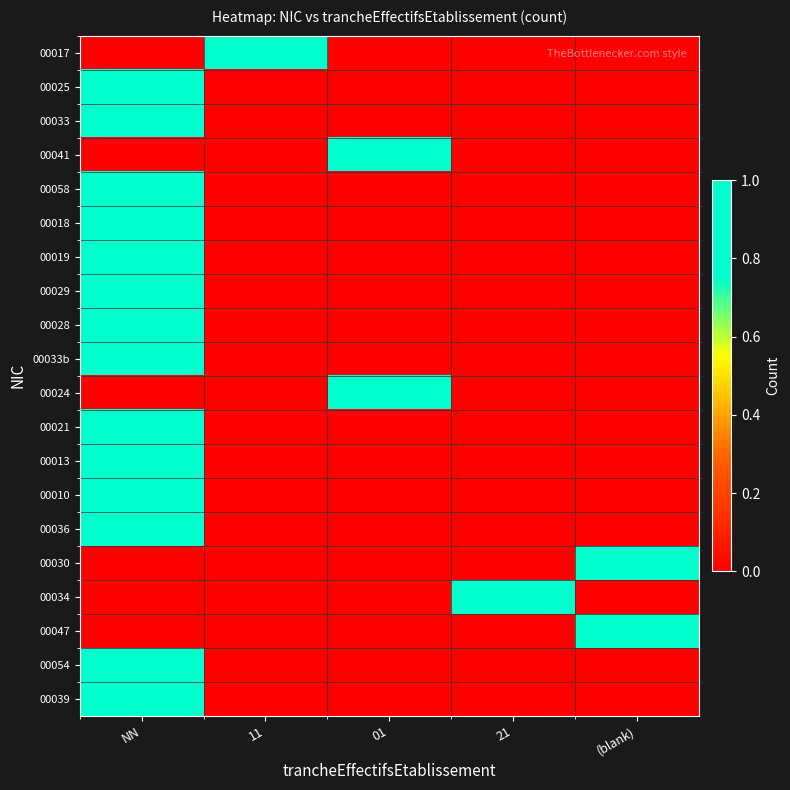

At NN, list the series in order from largest to smallest.

00025, 00033, 00058, 00018, 00019, 00029, 00028, 00033b, 00021, 00013, 00010, 00036, 00054, 00039, 00017, 00041, 00024, 00030, 00034, 00047